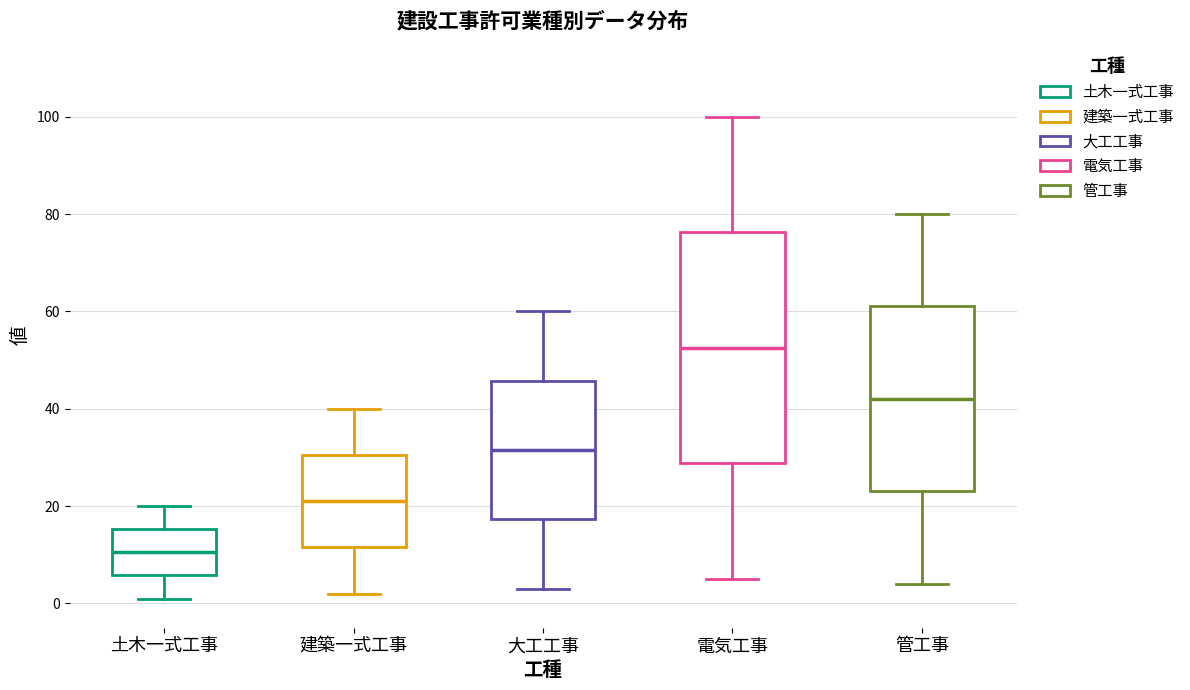

Reading left to right, transcribe this box plot: for each box, give where its median line is, the range the box spans, and where its two whiskers end, as read against the y-axis. The values are not printed on the chart, so give them approximately, as read against the axis.

土木一式工事: median 10, box 6 to 16, whiskers 2 to 20
建築一式工事: median 22, box 12 to 30, whiskers 2 to 40
大工工事: median 32, box 18 to 46, whiskers 4 to 60
電気工事: median 52, box 28 to 76, whiskers 6 to 100
管工事: median 42, box 24 to 62, whiskers 4 to 80